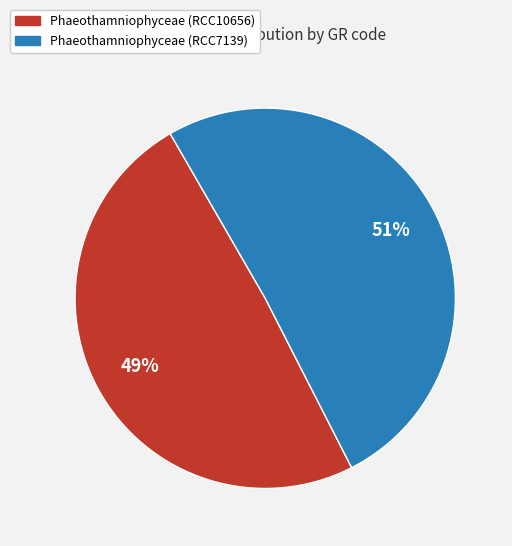

To the nearest percent, what is the difference between the largest and smallest slice percentages?

2%